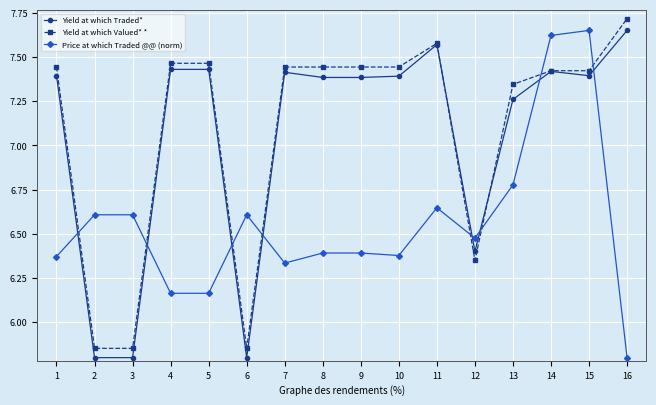

At which label does Price at which Traded @@ (norm) reach its minimum?

16